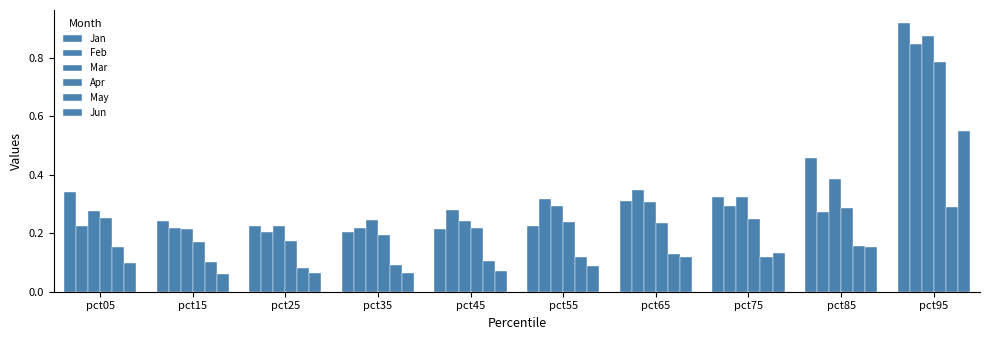

What is the value of the Jun bar at the 8th from the left?

0.1